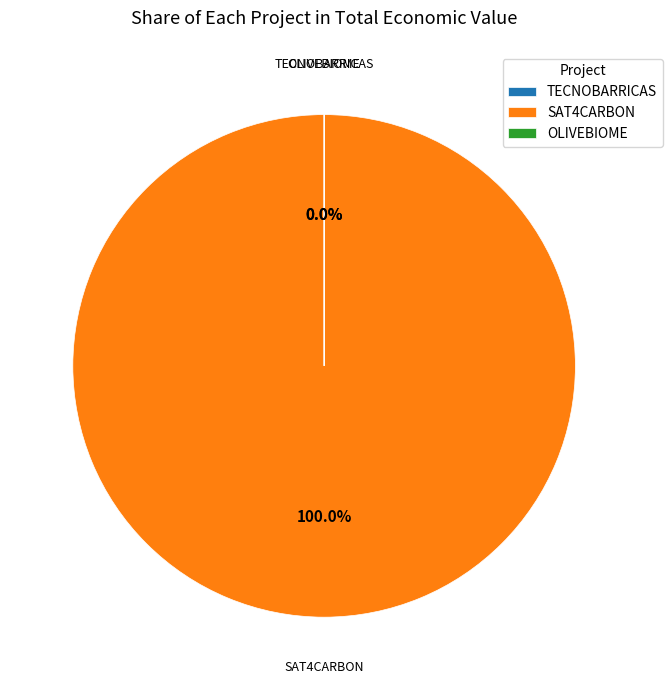

Rank the categories by value from highest to lowest.

SAT4CARBON, TECNOBARRICAS, OLIVEBIOME